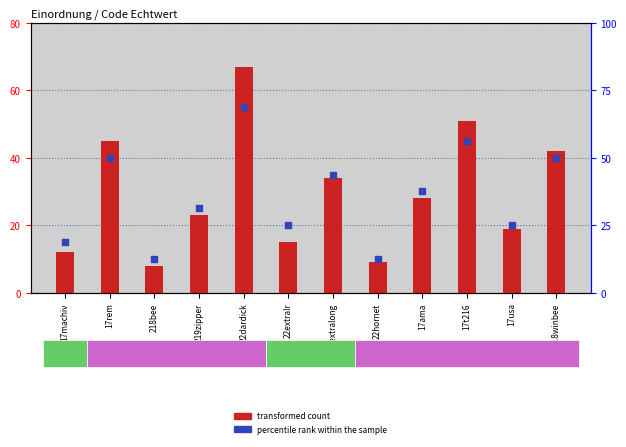

What is the total value across all series at 17ama?

34